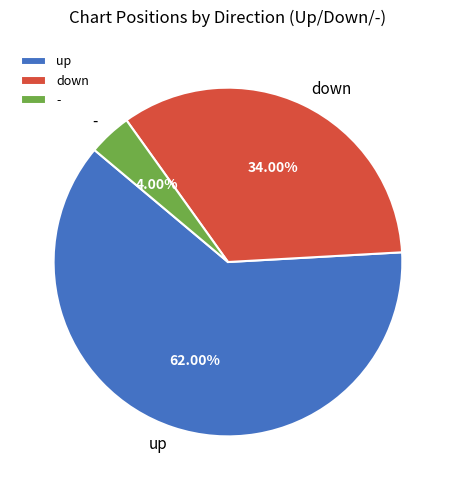

How many slices are in this pie chart?

3